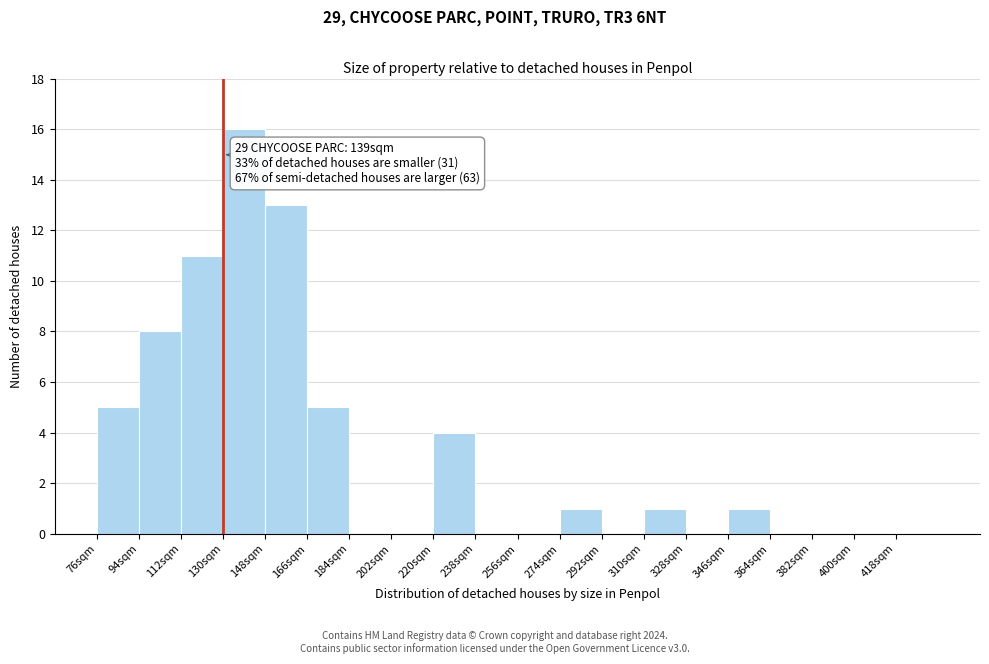

Over which range of the x-axis is the bar tallest?

130 to 148